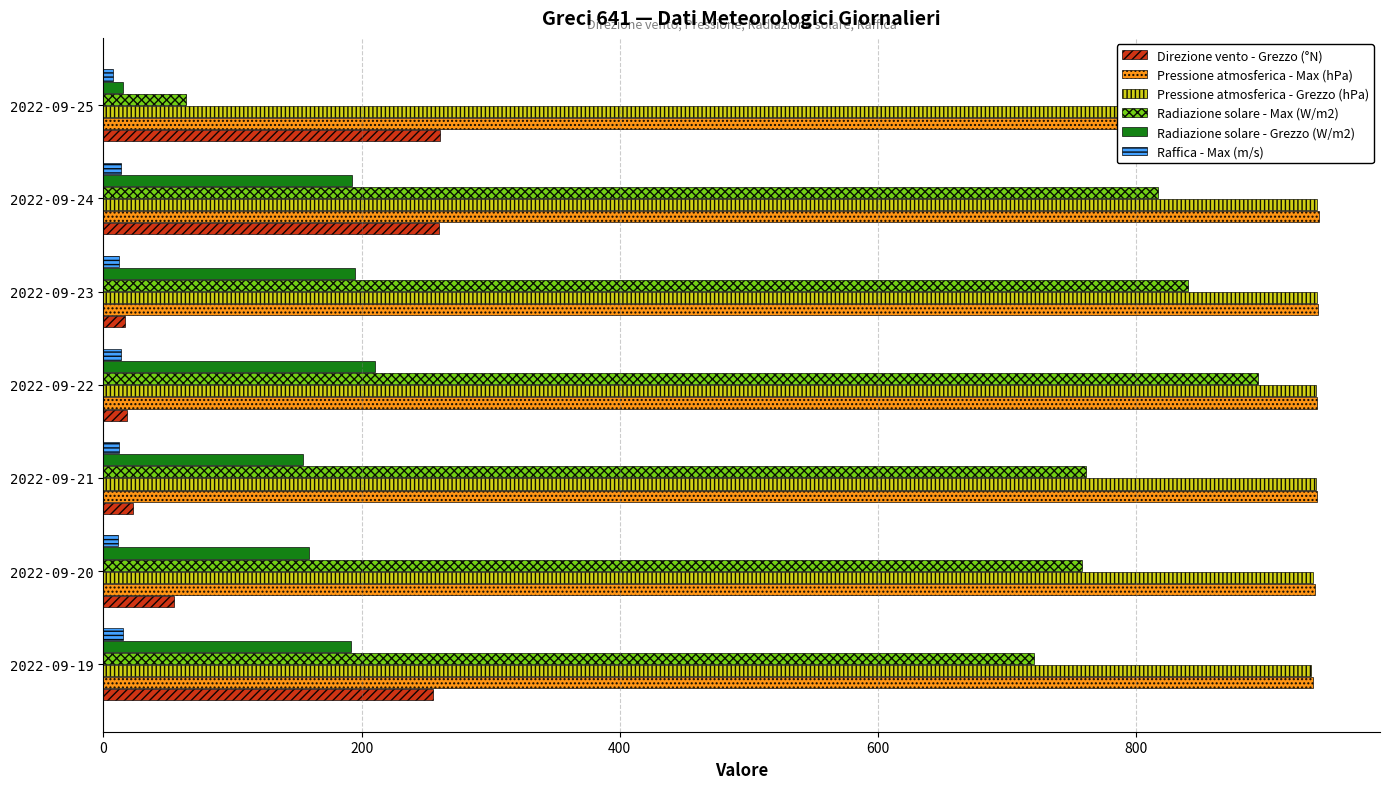

What are all the series names shown in the legend?

Direzione vento - Grezzo (°N), Pressione atmosferica - Max (hPa), Pressione atmosferica - Grezzo (hPa), Radiazione solare - Max (W/m2), Radiazione solare - Grezzo (W/m2), Raffica - Max (m/s)